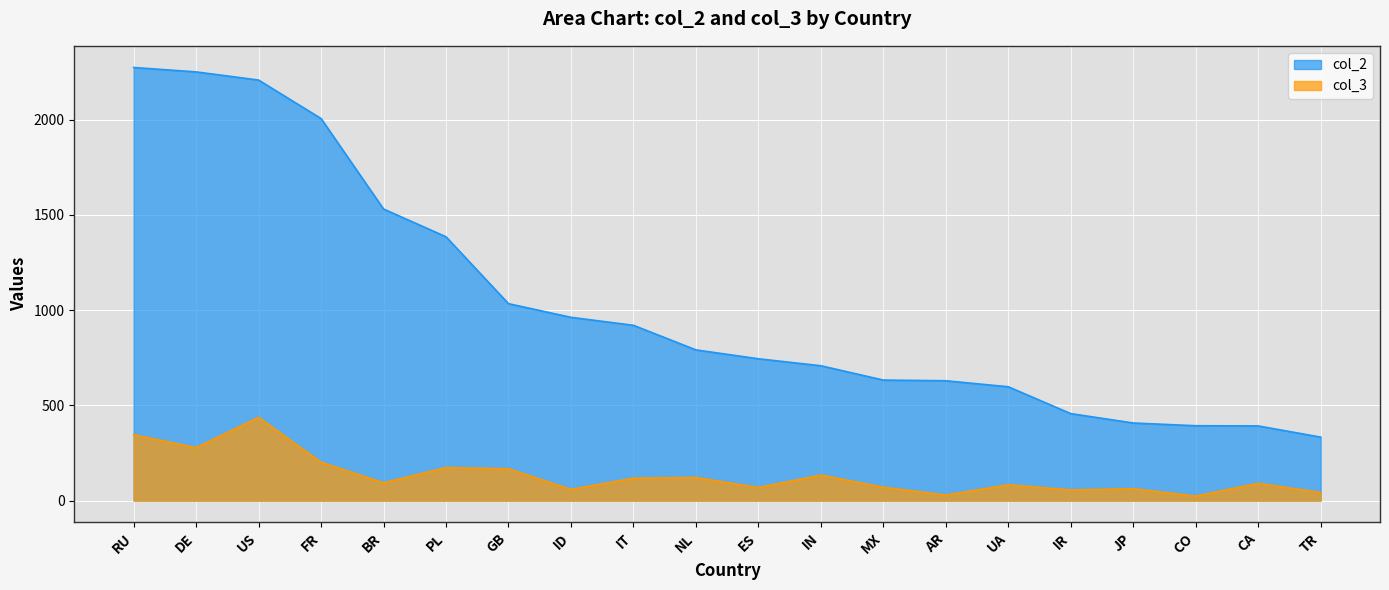

The value of col_2 at RU is 3120.2. True or false?

False